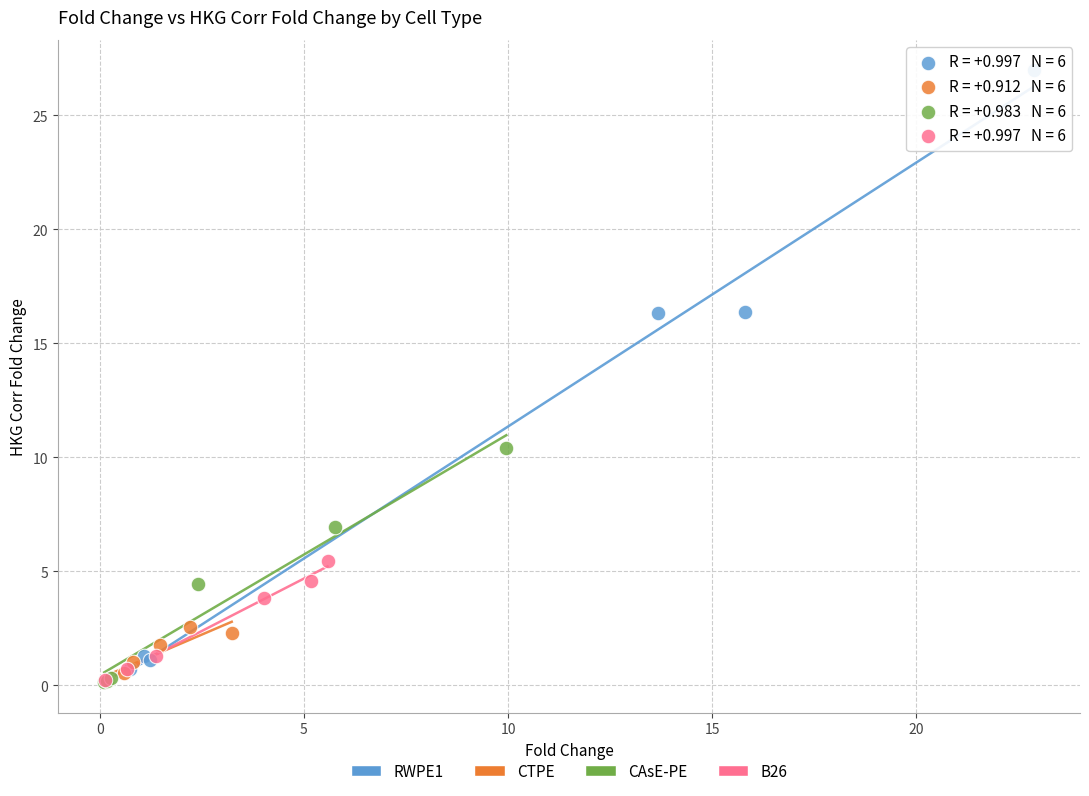

Which series reaches the maximum Y coordinate?

RWPE1